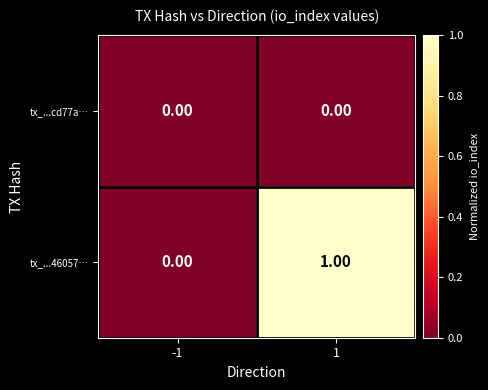

At 1, list the series in order from smallest to largest.

tx_...cd77a…, tx_...46057…